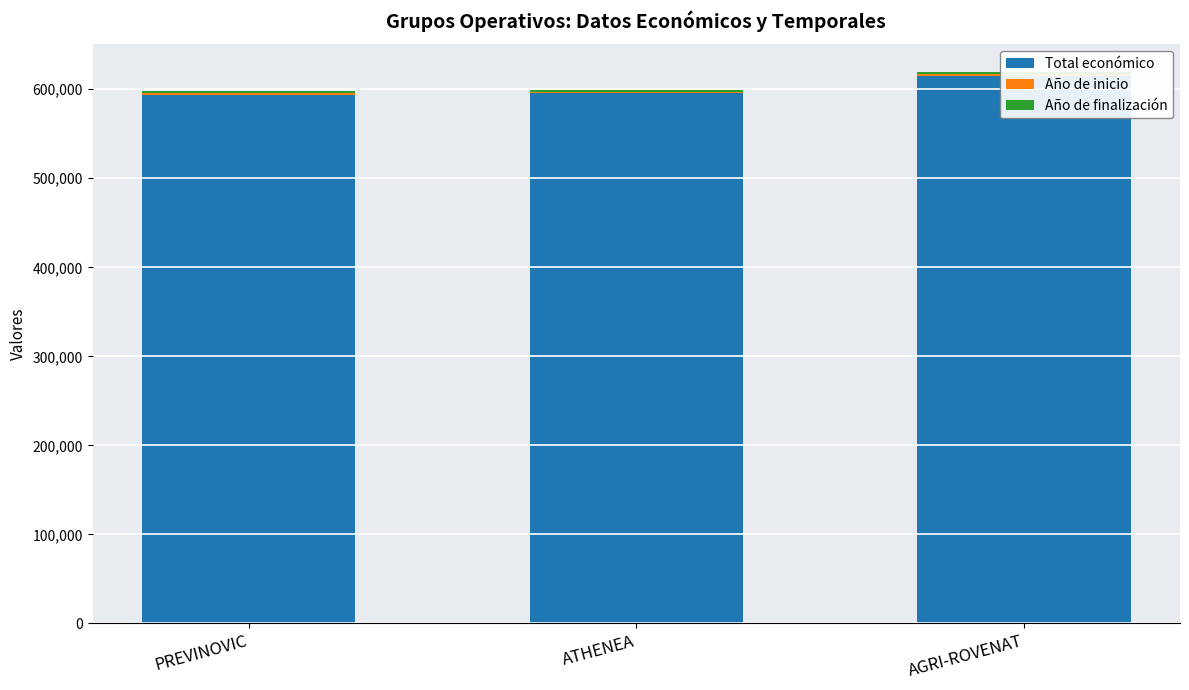

How many bars are there in each group?

3